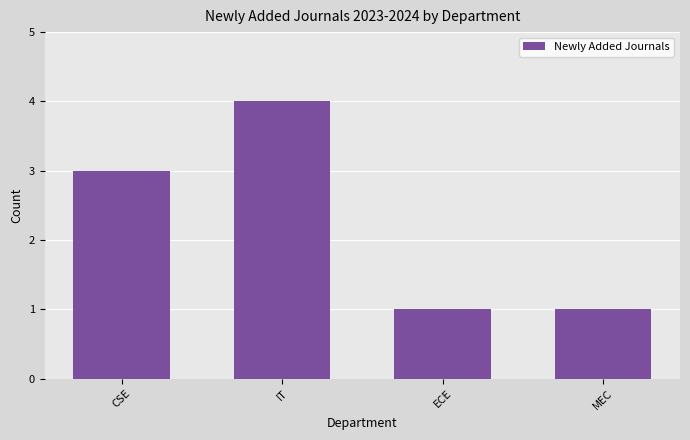

Does the chart contain any negative values?

No